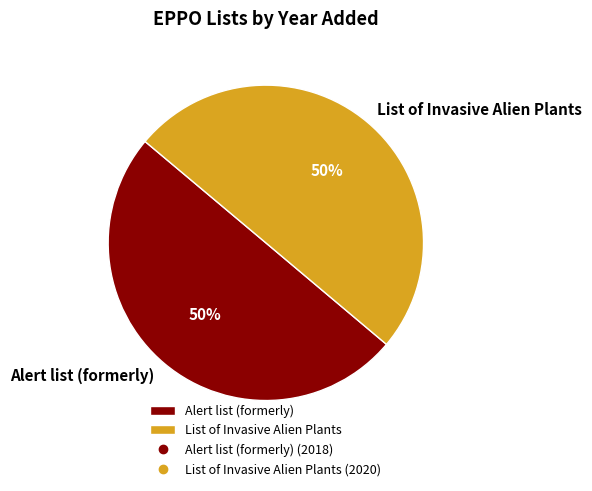

What percentage is the Alert list (formerly) slice, to the nearest percent?

50%